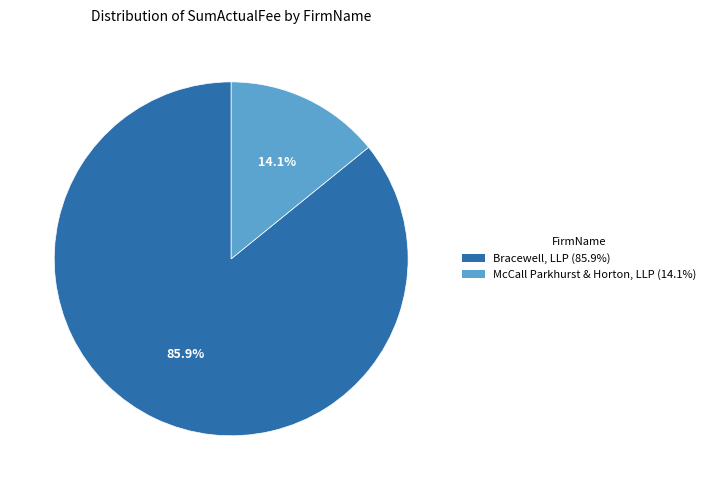

True or false: Bracewell, LLP accounts for 99% of the total.

False